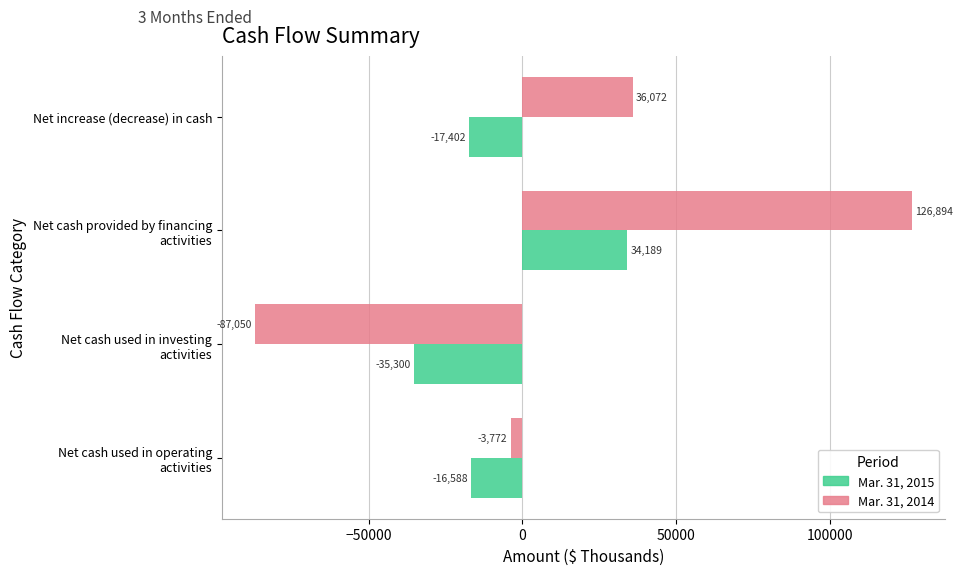

Which series has the largest range (max minus min)?

Mar. 31, 2014